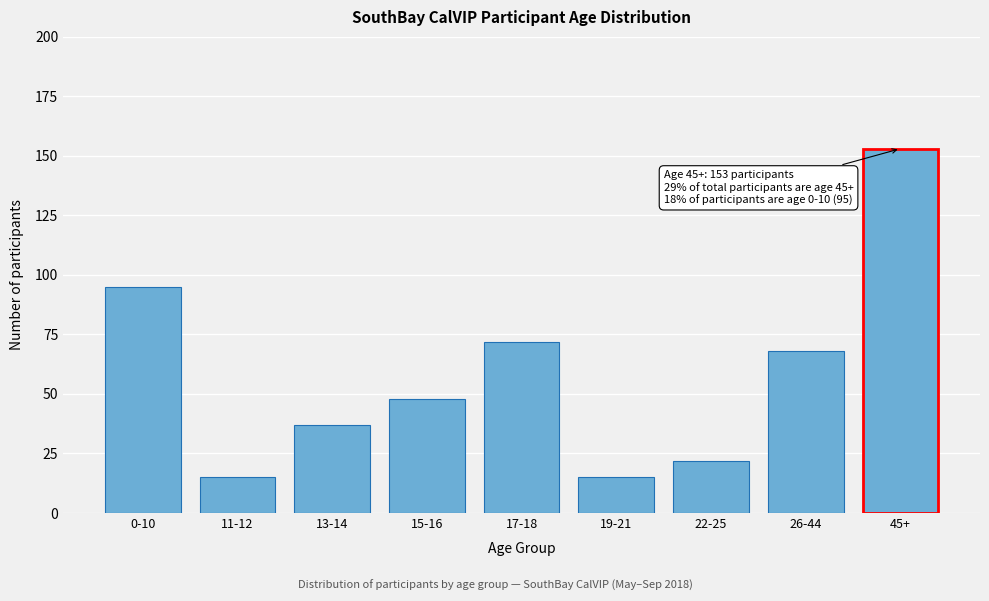

Reading right to left, transcribe all the data shown in this chart.

153	68	22	15	72	48	37	15	95